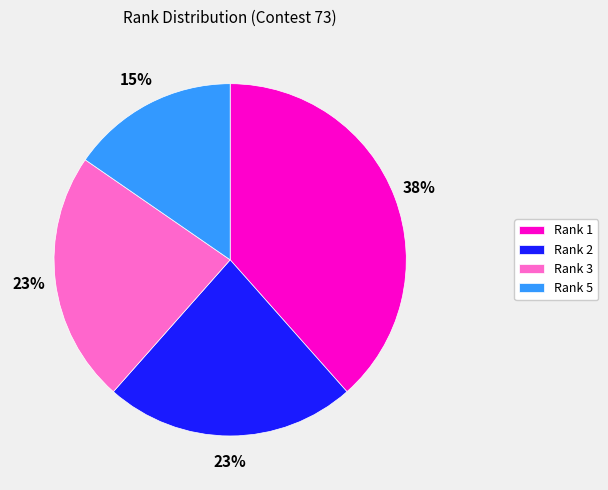

Does Rank 5 account for over 50% of the chart?

No